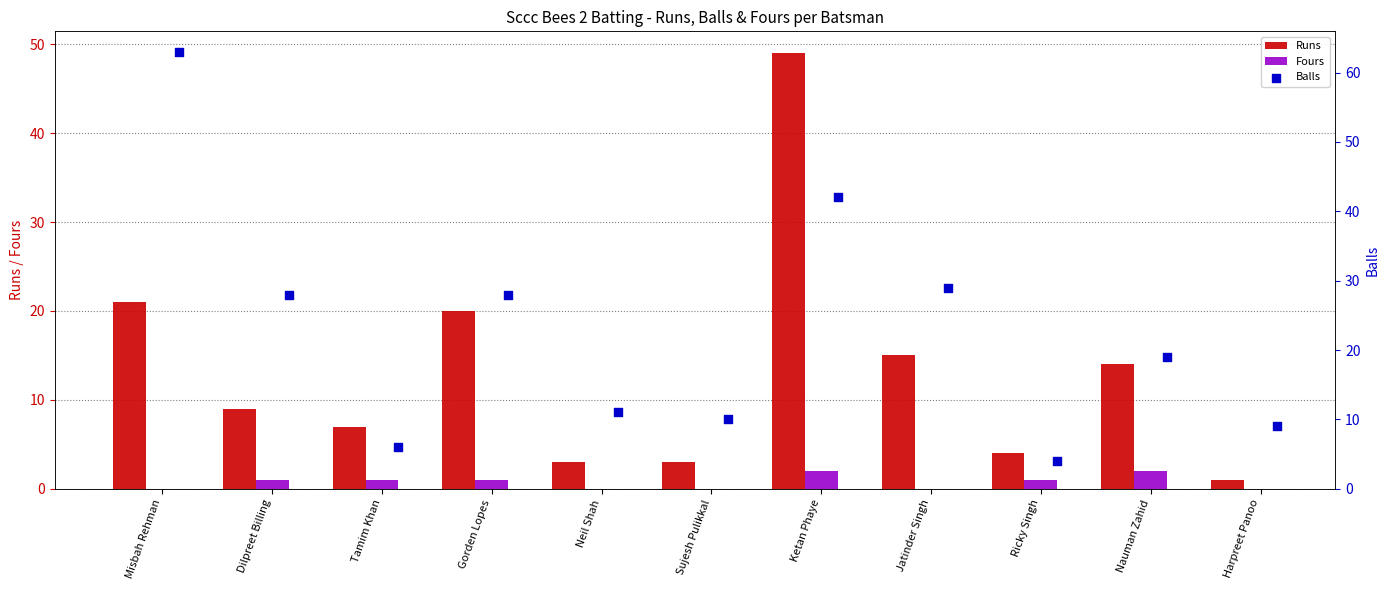

Which series has the largest total across all categories?

Balls